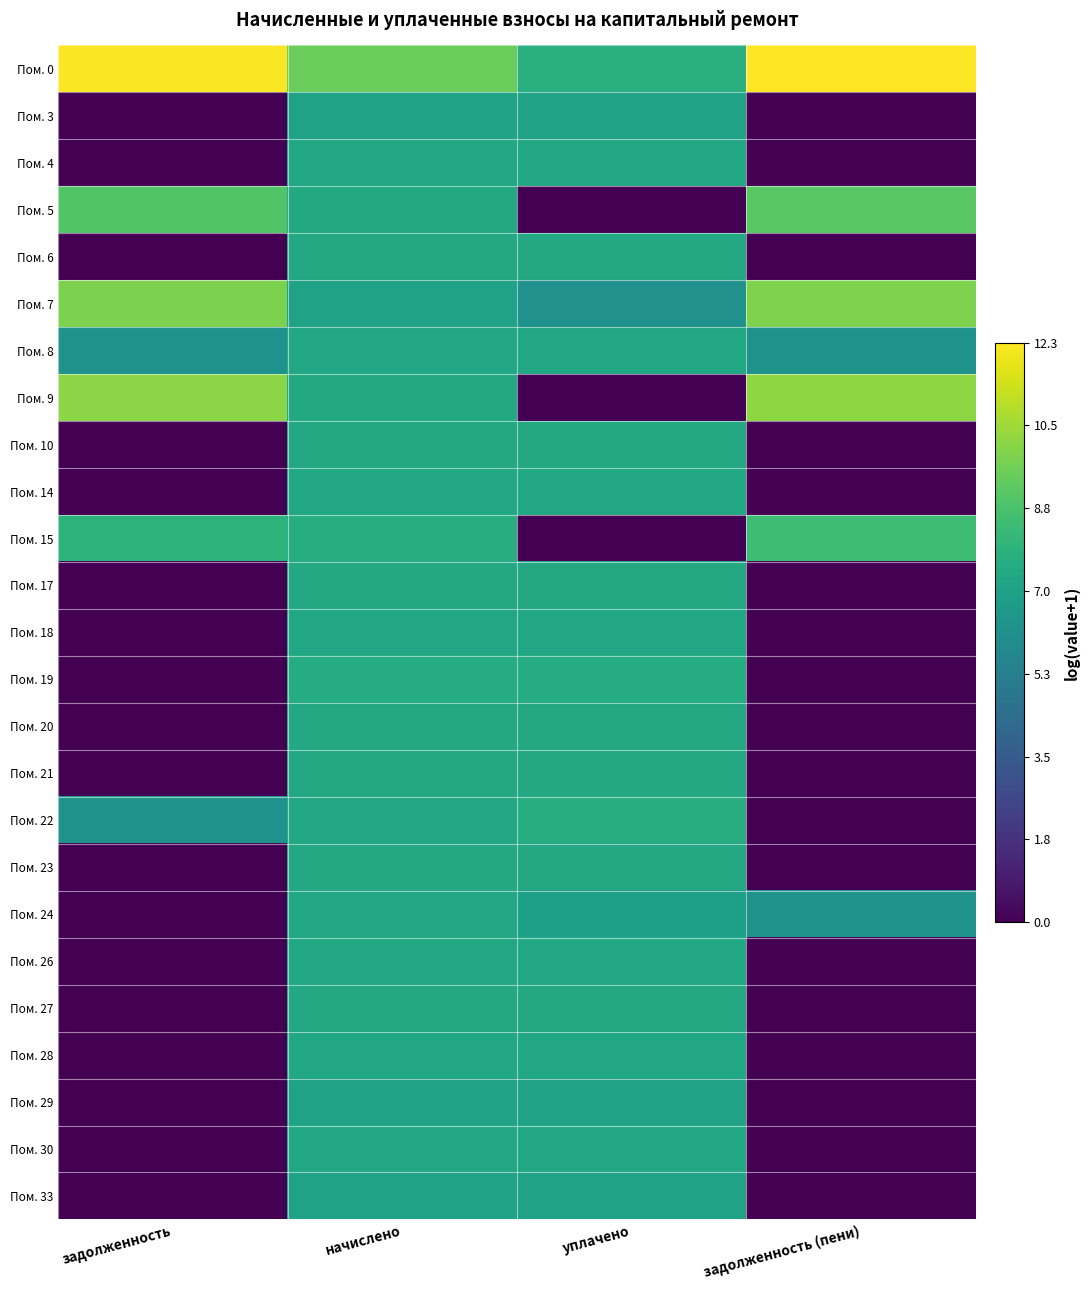

Reading left to right, extract all data points from this chart.

Пом. 0: задолженность=12.2	начислено=9.5	уплачено=7.7	задолженность (пени)=12.3
Пом. 3: задолженность=0.0	начислено=7.1	уплачено=7.1	задолженность (пени)=0.0
Пом. 4: задолженность=0.0	начислено=7.3	уплачено=7.3	задолженность (пени)=0.0
Пом. 5: задолженность=8.9	начислено=7.4	уплачено=0.0	задолженность (пени)=9.1
Пом. 6: задолженность=0.0	начислено=7.4	уплачено=7.4	задолженность (пени)=0.0
Пом. 7: задолженность=9.8	начислено=7.1	уплачено=6.2	задолженность (пени)=9.9
Пом. 8: задолженность=6.2	начислено=7.3	уплачено=7.3	задолженность (пени)=6.2
Пом. 9: задолженность=10.1	начислено=7.5	уплачено=0.0	задолженность (пени)=10.2
Пом. 10: задолженность=0.0	начислено=7.4	уплачено=7.4	задолженность (пени)=0.0
Пом. 14: задолженность=0.0	начислено=7.3	уплачено=7.3	задолженность (пени)=0.0
Пом. 15: задолженность=7.9	начислено=7.6	уплачено=0.0	задолженность (пени)=8.5
Пом. 17: задолженность=0.0	начислено=7.4	уплачено=7.4	задолженность (пени)=0.0
Пом. 18: задолженность=0.0	начислено=7.4	уплачено=7.4	задолженность (пени)=0.0
Пом. 19: задолженность=0.0	начислено=7.6	уплачено=7.6	задолженность (пени)=0.0
Пом. 20: задолженность=0.0	начислено=7.4	уплачено=7.4	задолженность (пени)=0.0
Пом. 21: задолженность=0.0	начислено=7.4	уплачено=7.4	задолженность (пени)=0.0
Пом. 22: задолженность=6.3	начислено=7.4	уплачено=7.7	задолженность (пени)=0.0
Пом. 23: задолженность=0.0	начислено=7.4	уплачено=7.4	задолженность (пени)=0.0
Пом. 24: задолженность=0.0	начислено=7.3	уплачено=6.9	задолженность (пени)=6.2
Пом. 26: задолженность=0.0	начислено=7.4	уплачено=7.4	задолженность (пени)=0.0
Пом. 27: задолженность=0.0	начислено=7.4	уплачено=7.4	задолженность (пени)=0.0
Пом. 28: задолженность=0.0	начислено=7.3	уплачено=7.3	задолженность (пени)=0.0
Пом. 29: задолженность=0.0	начислено=7.1	уплачено=7.1	задолженность (пени)=0.0
Пом. 30: задолженность=0.0	начислено=7.4	уплачено=7.4	задолженность (пени)=0.0
Пом. 33: задолженность=0.0	начислено=7.1	уплачено=7.1	задолженность (пени)=0.0